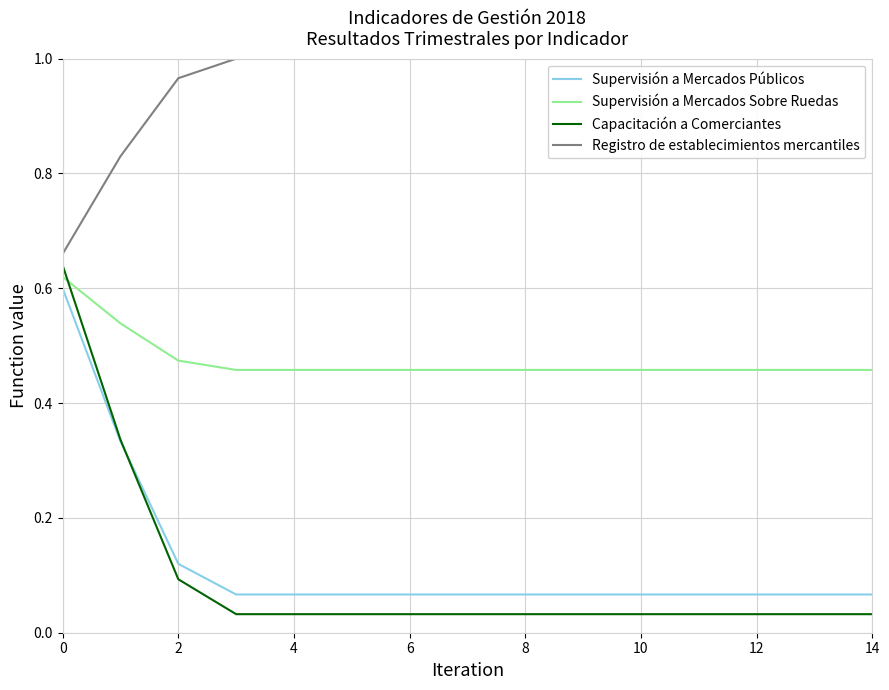

True or false: Supervisión a Mercados Públicos and Supervisión a Mercados Sobre Ruedas cross at least once.

False